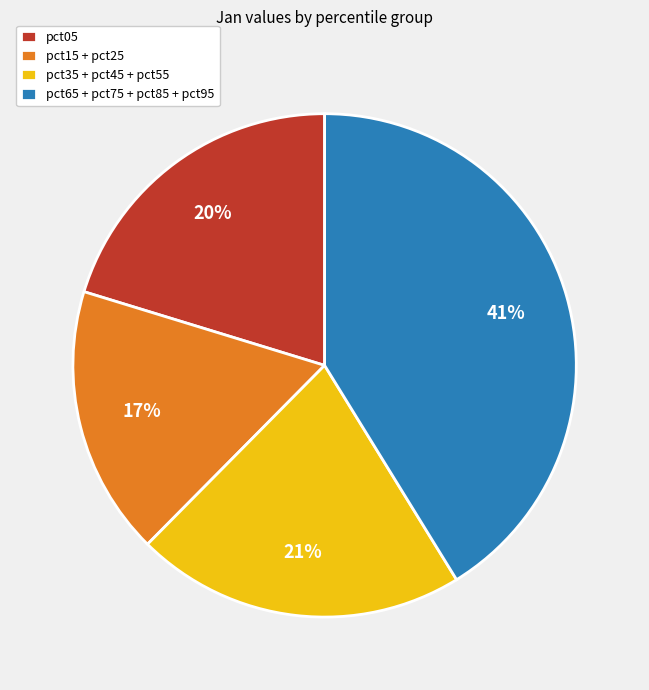

How many segments does this pie chart have?

4